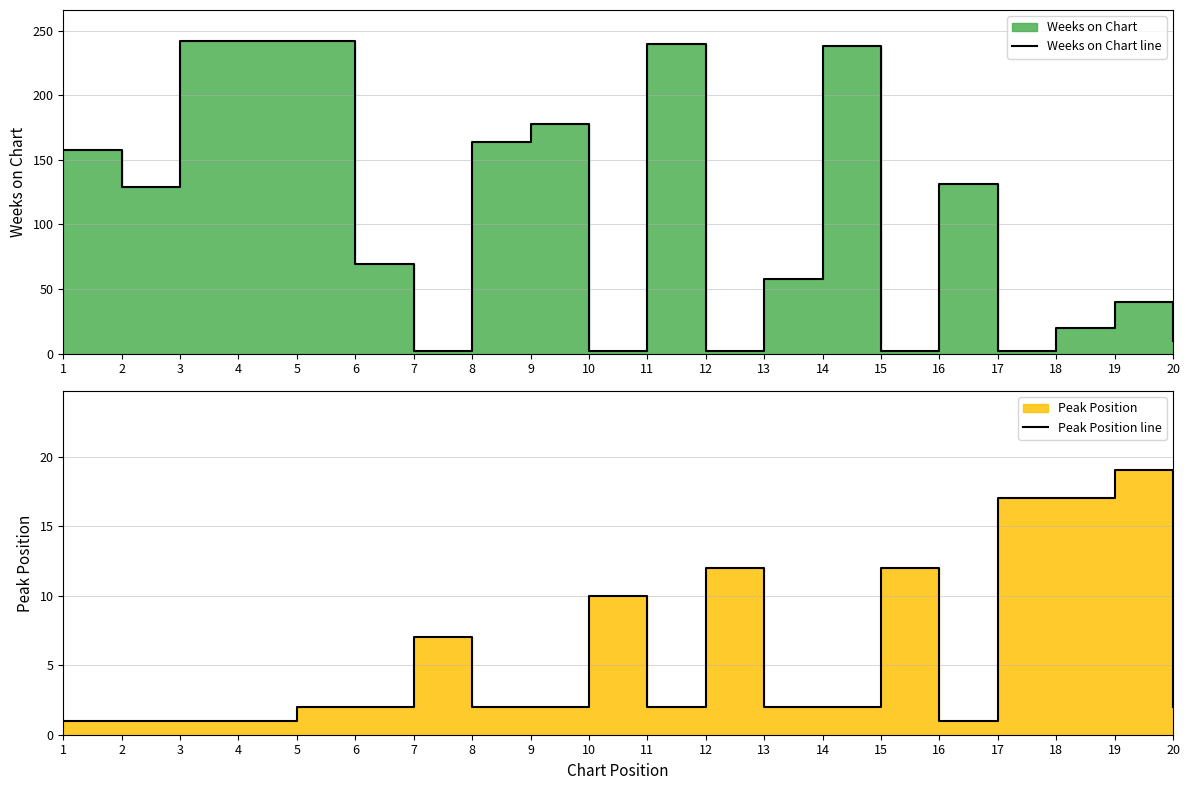

True or false: Peak Position line has a value of 2 at 14.

True